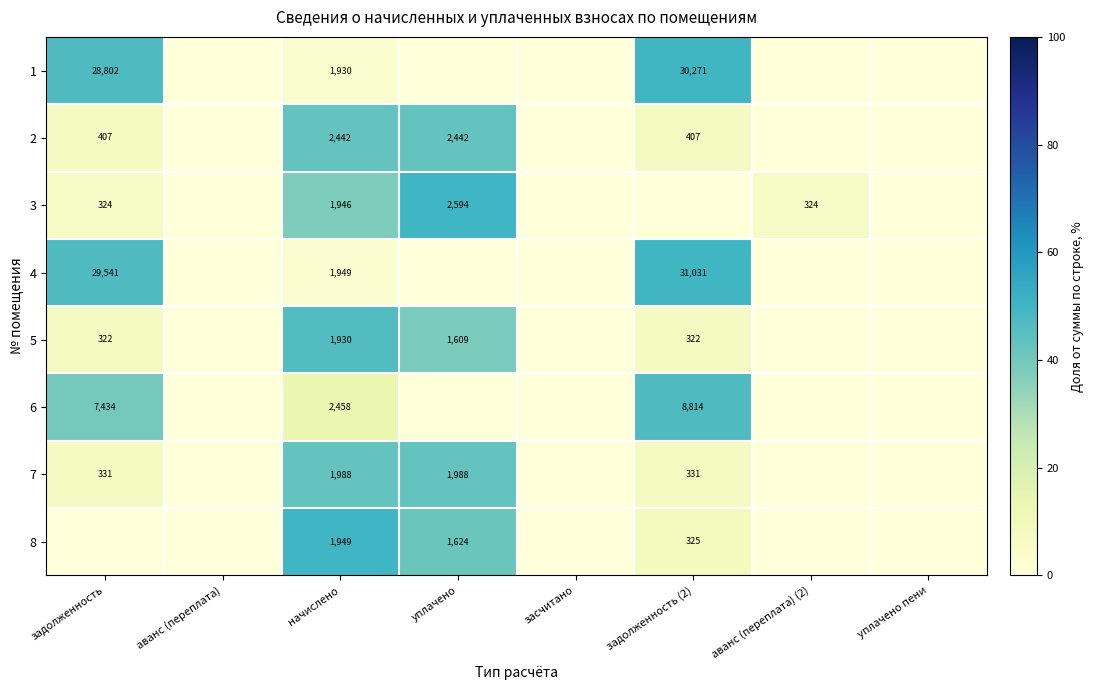

What is the maximum value shown in the chart?

50.0